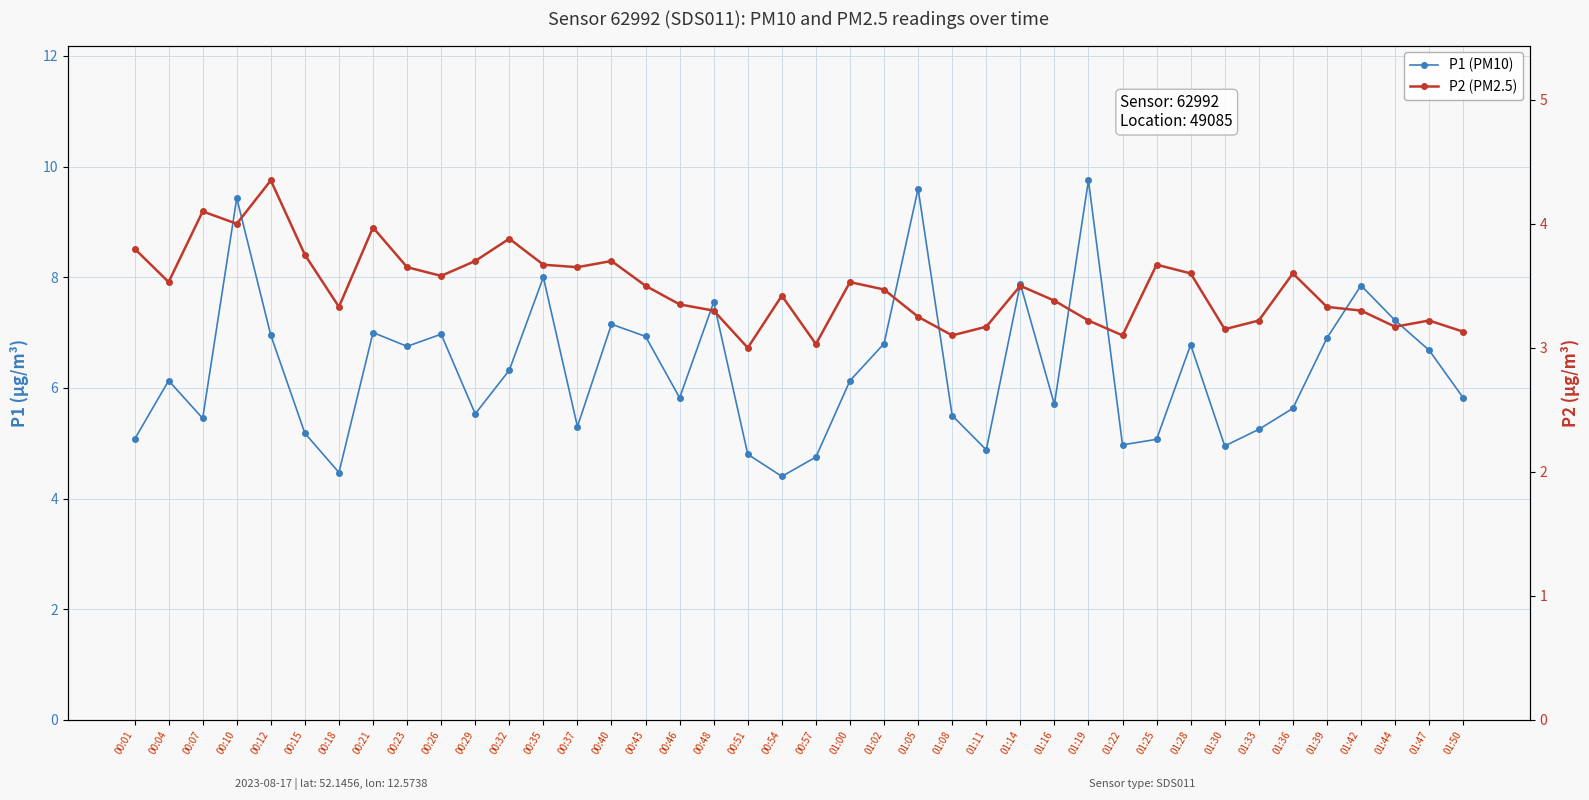

Where is the first local maximum for P1?

00:04